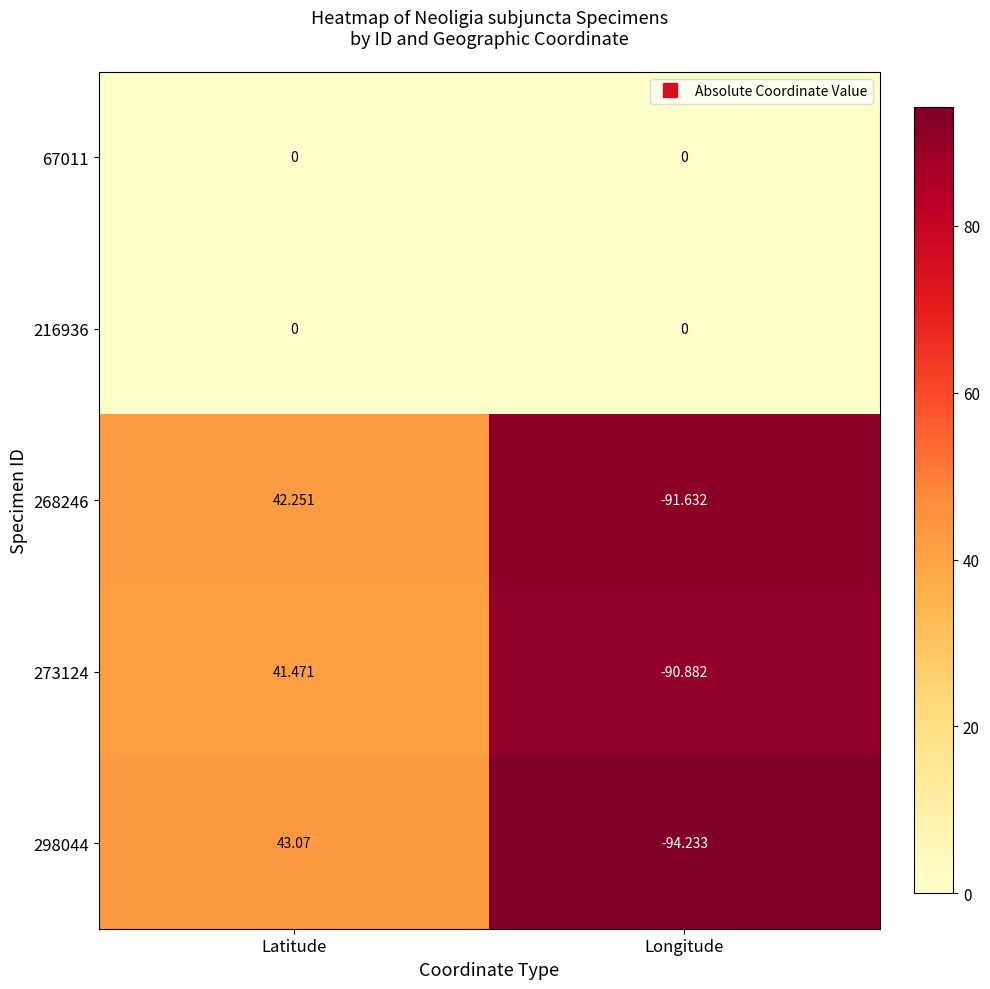

At which category is the sum across all series the highest?

Latitude